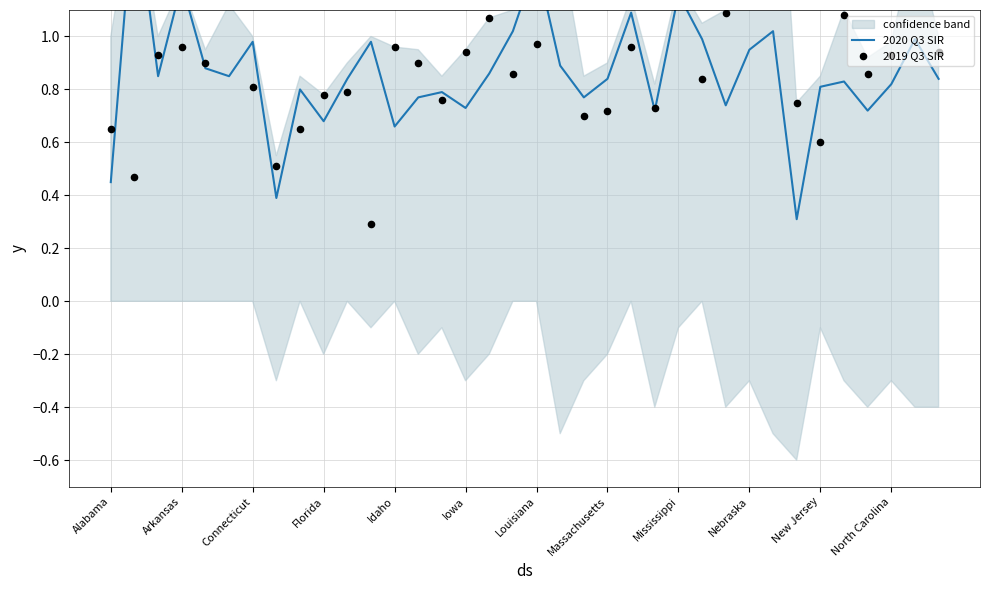

Which series contains the lowest Y value?

2019 Q3 SIR